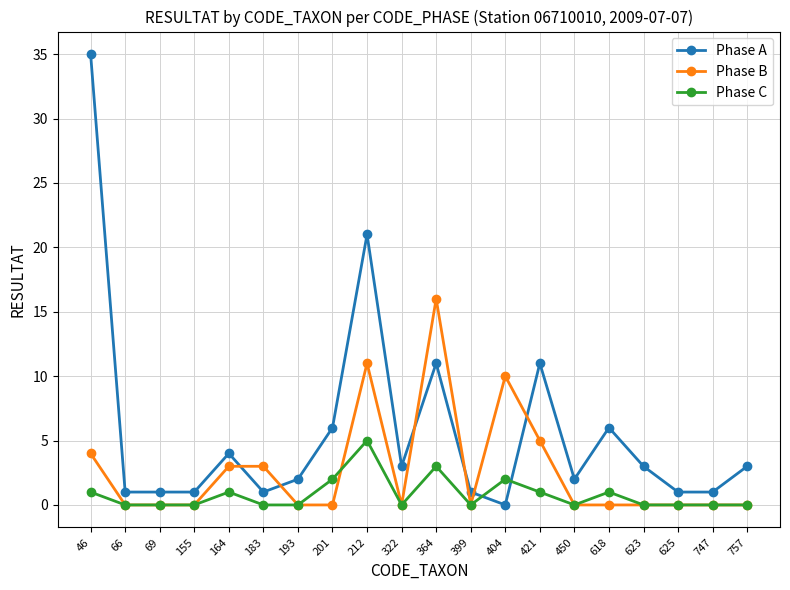

True or false: Phase B has more than 2 interior local peaks.

True